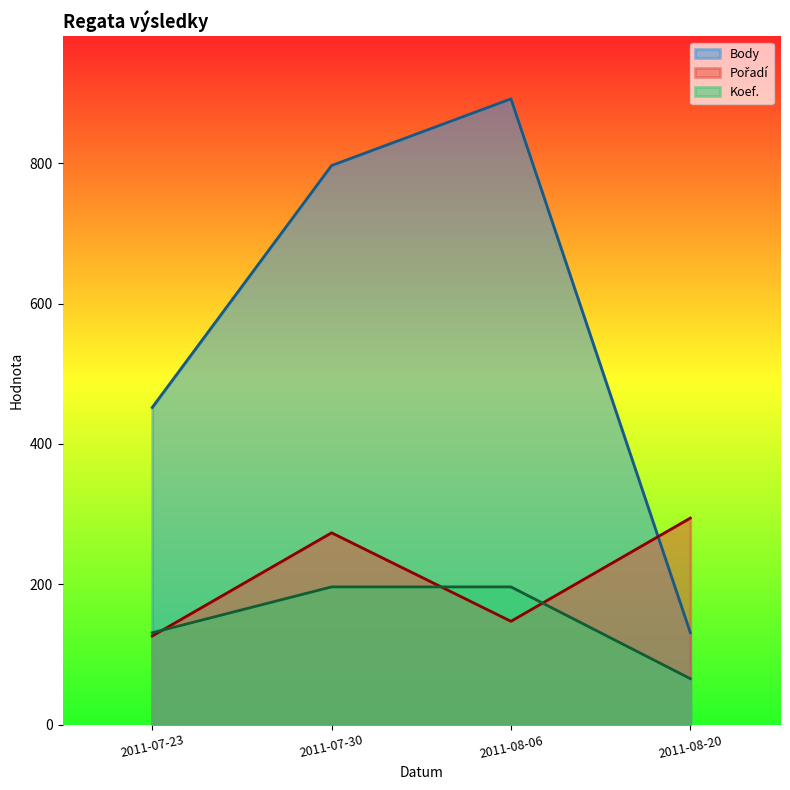

Is the value of Pořadí at 2011-07-23 greater than the value of Koef. at 2011-08-06?

No